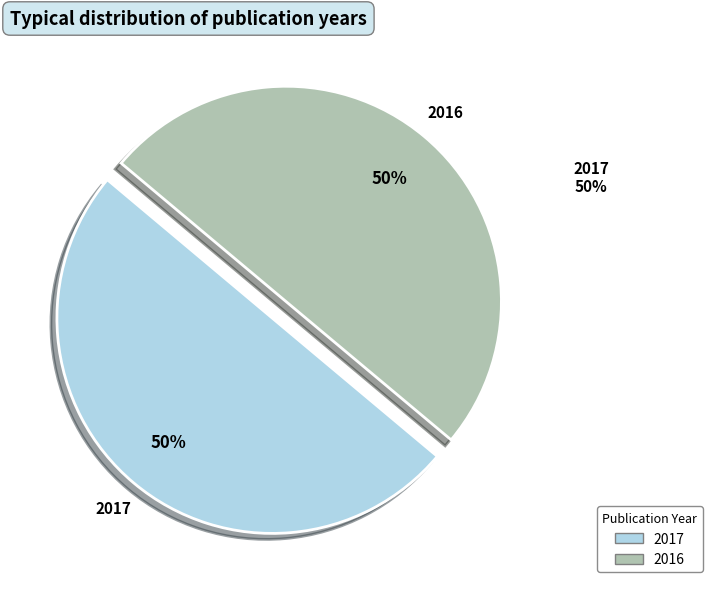

Approximately how many times larger is the value at 2016 compared to 2017?

1.0